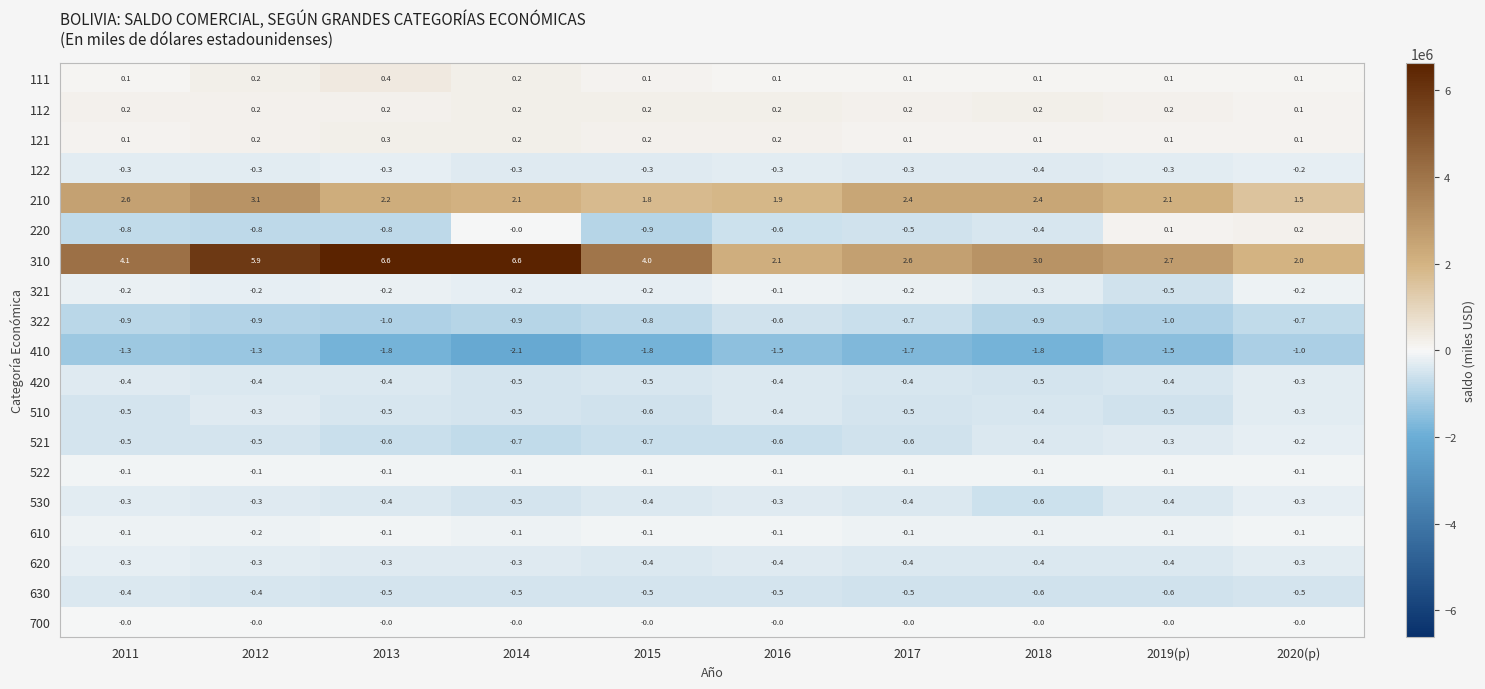

Which series has the largest total across all categories?

310